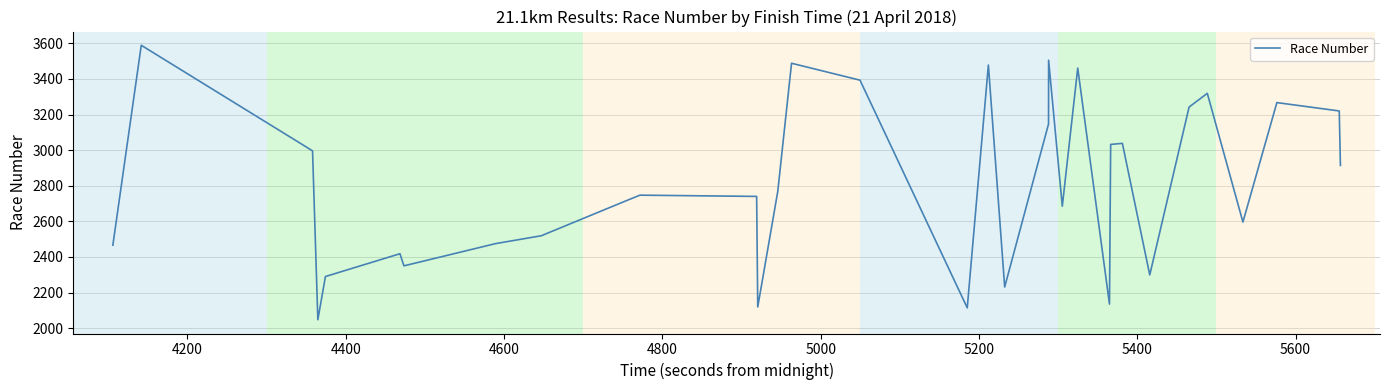

What is the minimum value shown in the chart?

2047